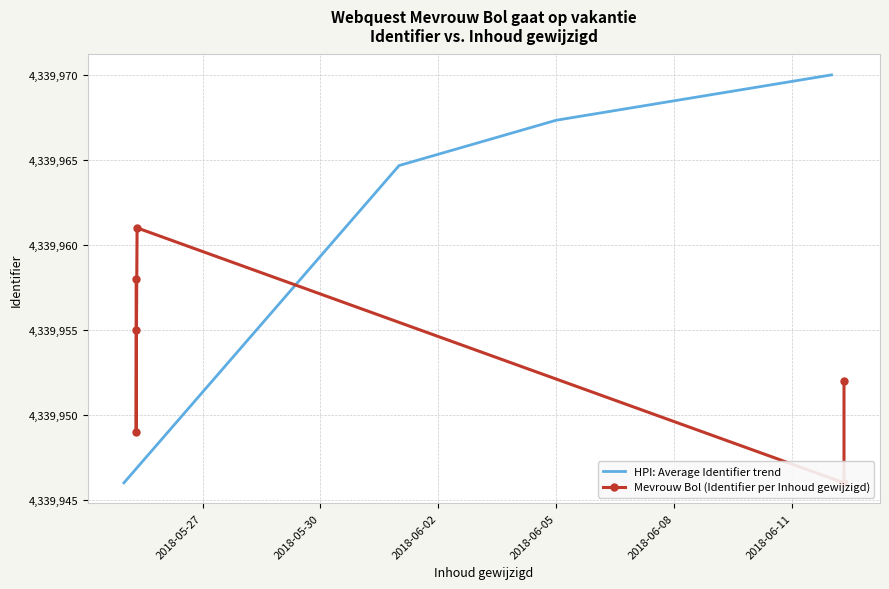

Reading right to left, list all the values displayed in this chart.

4339961	4339958	4339955	4339952	4339949	4339946